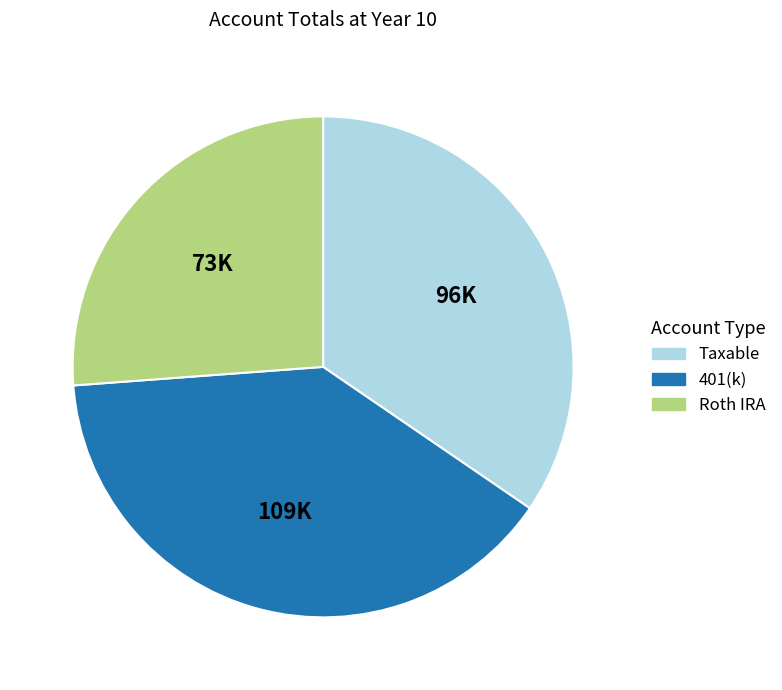

How many segments does this pie chart have?

3